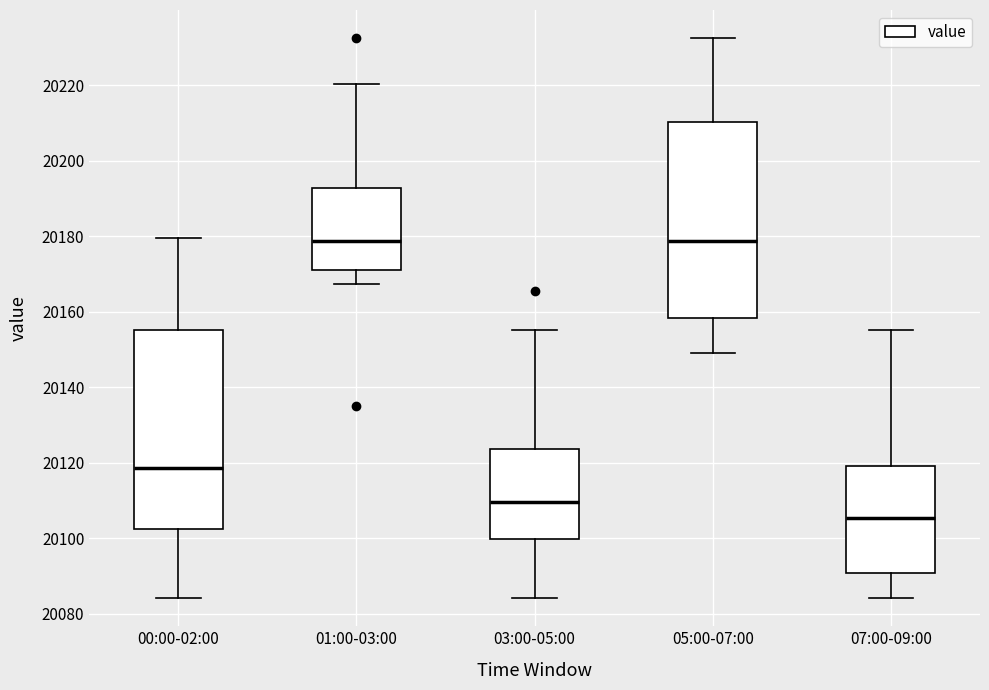

Reading left to right, read every box against the y-axis: the position of its median line, the range the box covers, and the ends of its whiskers. The values are not printed on the chart, so give them approximately, as read against the axis.

00:00-02:00: median 20118, box 20102 to 20156, whiskers 20084 to 20180
01:00-03:00: median 20178, box 20172 to 20192, whiskers 20168 to 20220
03:00-05:00: median 20110, box 20100 to 20124, whiskers 20084 to 20156
05:00-07:00: median 20178, box 20158 to 20210, whiskers 20150 to 20232
07:00-09:00: median 20106, box 20090 to 20120, whiskers 20084 to 20156